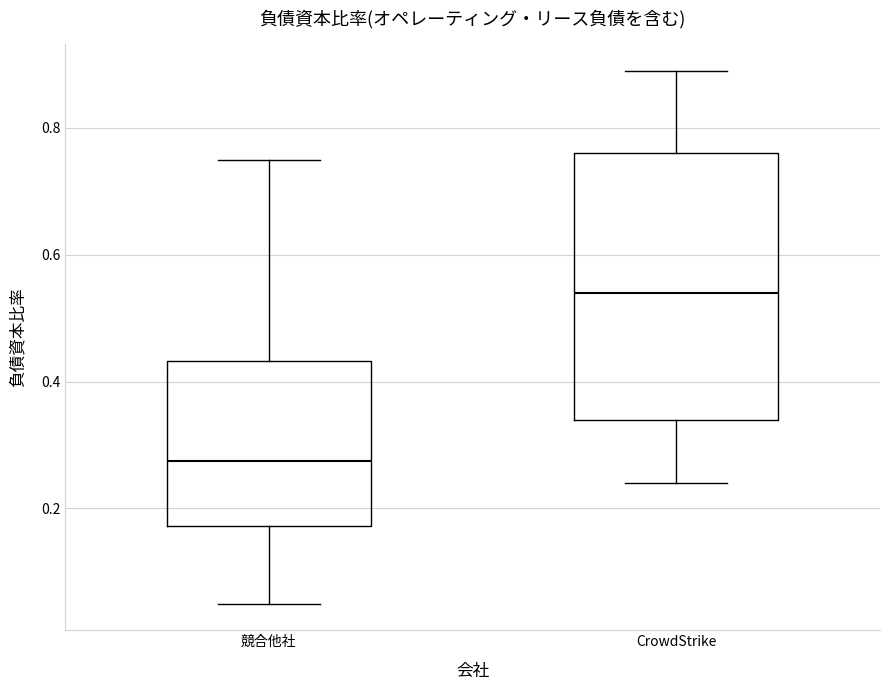

Reading left to right, transcribe this box plot: for each box, give where its median line is, the range the box spans, and where its two whiskers end, as read against the y-axis. The values are not printed on the chart, so give them approximately, as read against the axis.

競合他社: median 0.28, box 0.18 to 0.44, whiskers 0.06 to 0.76
CrowdStrike: median 0.54, box 0.34 to 0.76, whiskers 0.24 to 0.90